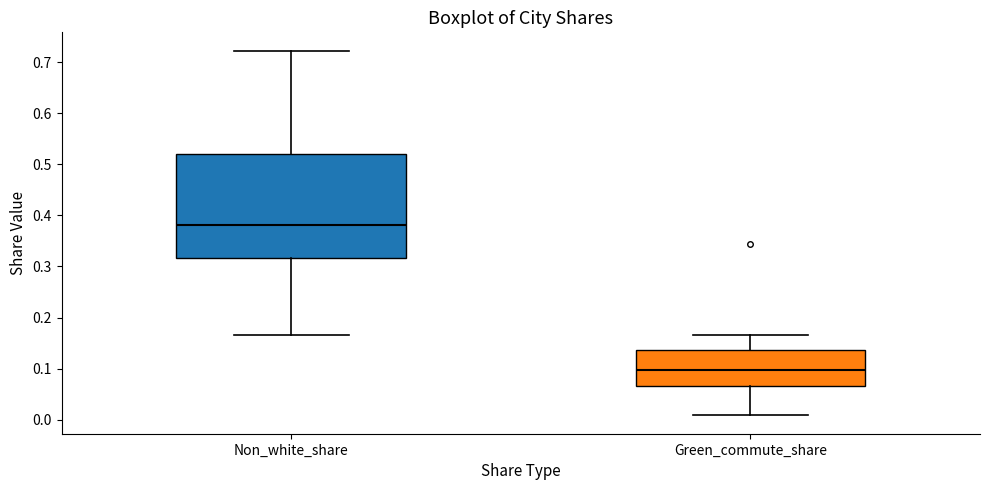

Reading left to right, read every box against the y-axis: the position of its median line, the range the box covers, and the ends of its whiskers. The values are not printed on the chart, so give them approximately, as read against the axis.

Non_white_share: median 0.38, box 0.32 to 0.52, whiskers 0.17 to 0.72
Green_commute_share: median 0.10, box 0.07 to 0.14, whiskers 0.01 to 0.17